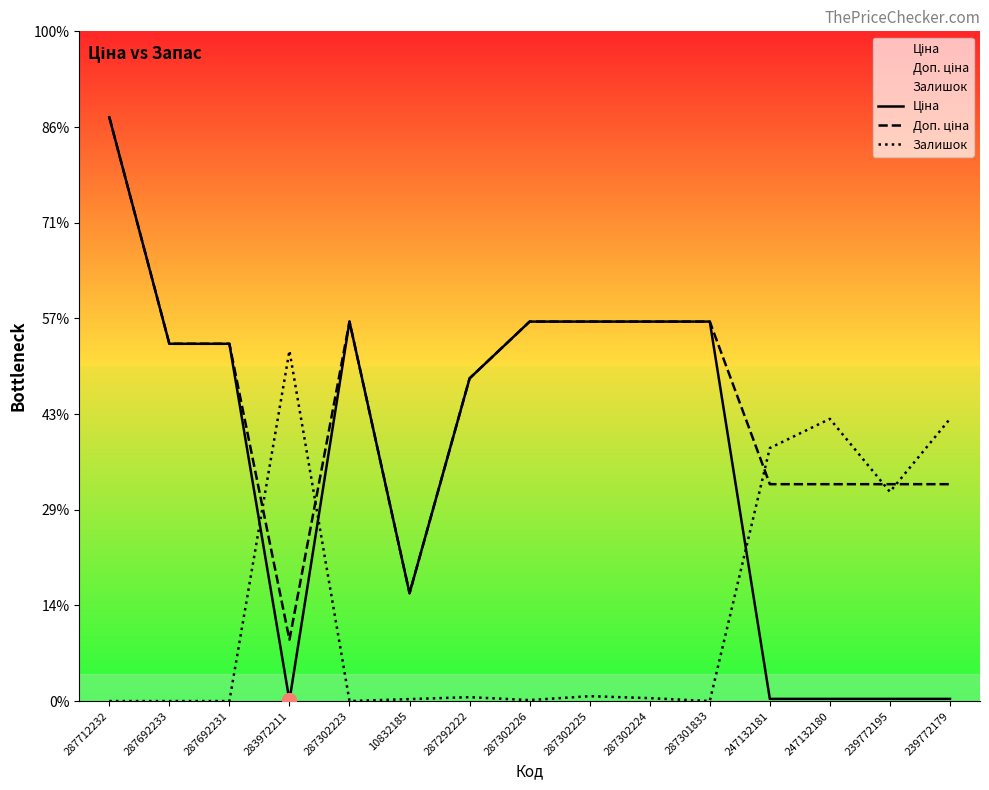

True or false: Доп. ціна and Ціна intersect in this chart.

False